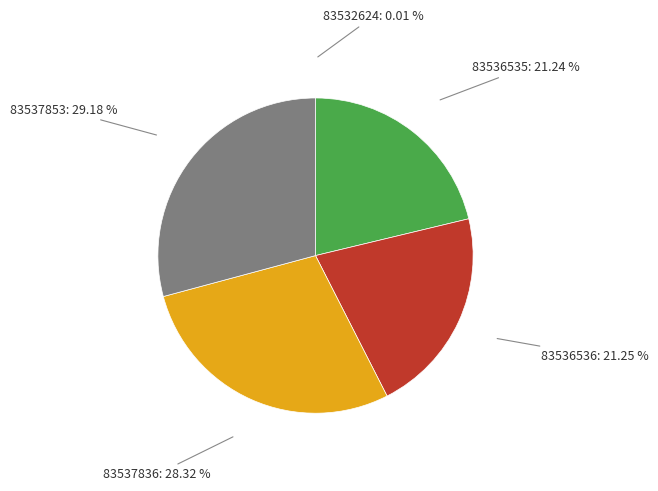

Is there a majority slice in this chart?

No